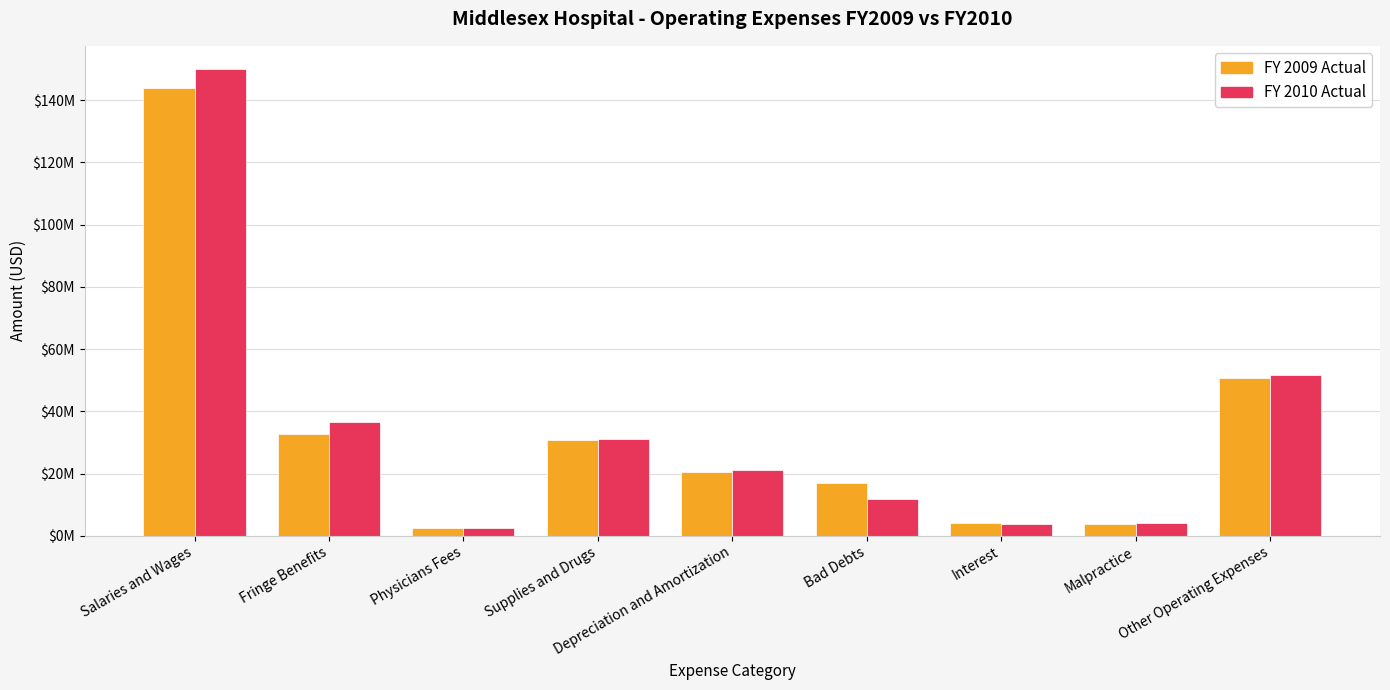

Does the chart contain stacked bars?

No